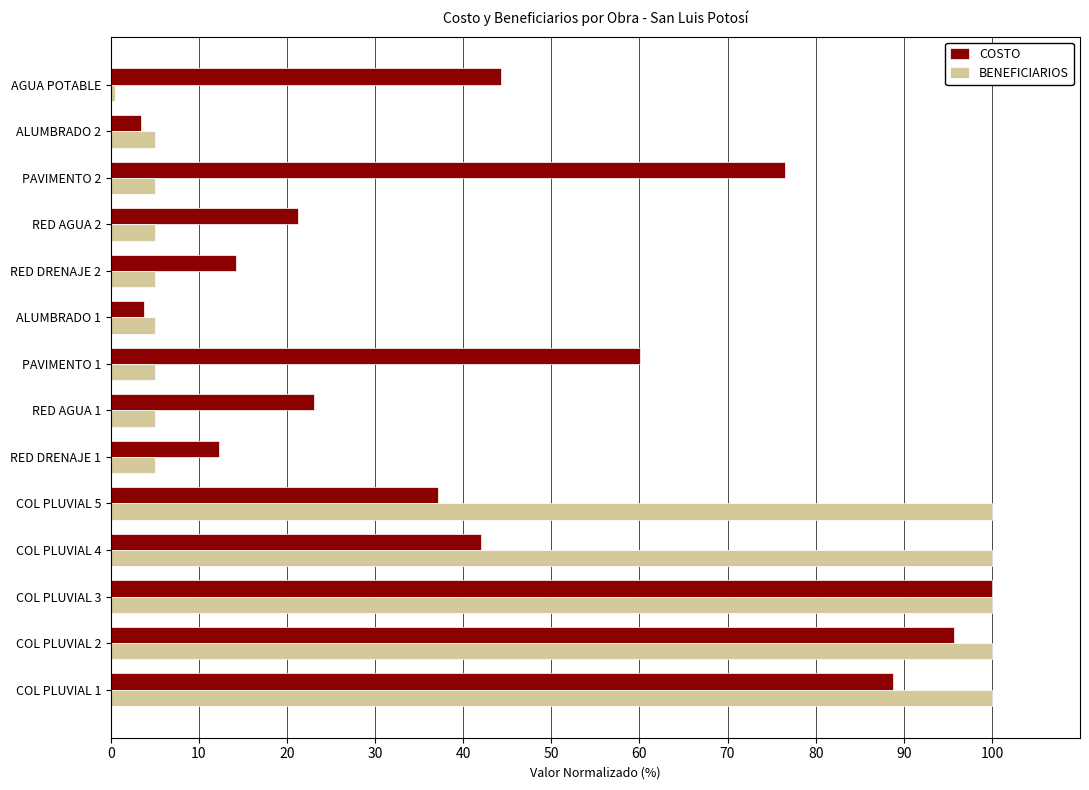

Count the number of categories in the chart.

14